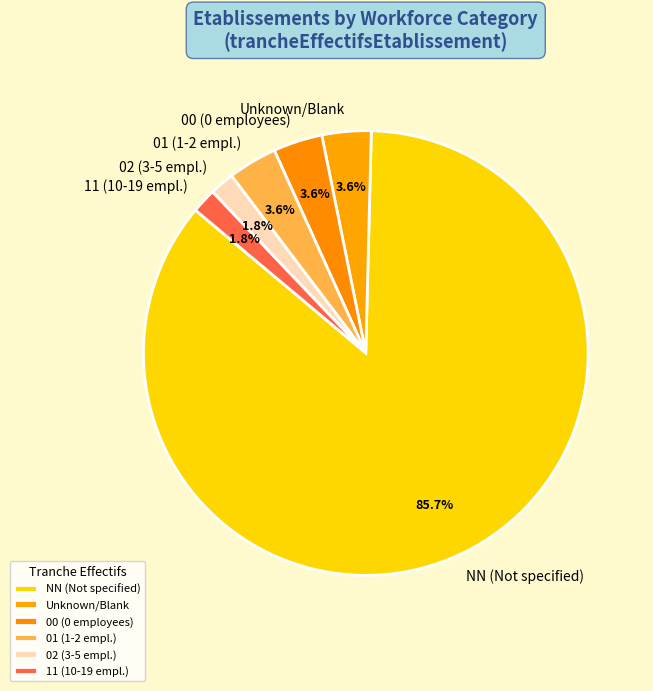

What portion of the pie excludes Unknown/Blank?

96.4%